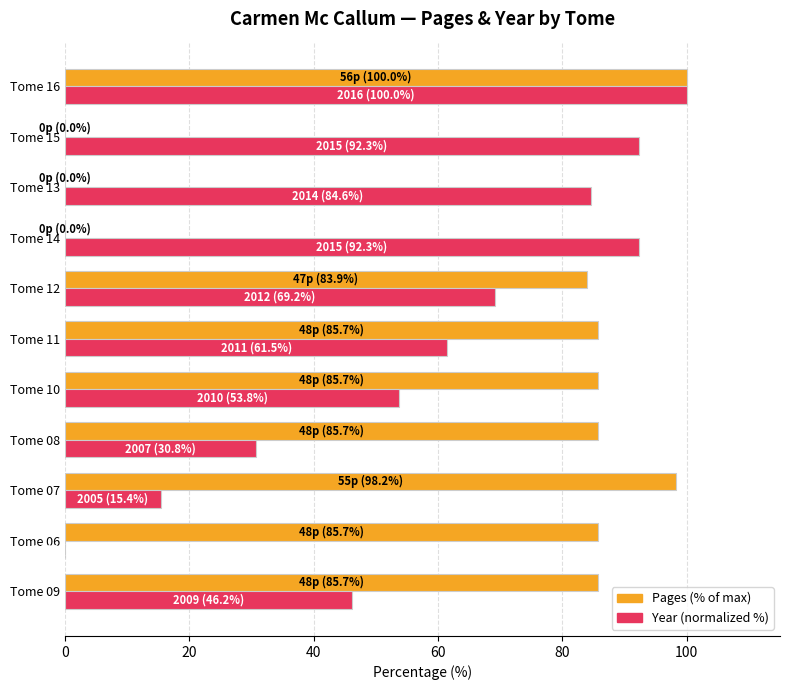

Is the value of Pages (% of max) at Tome 15 greater than the value of Year (normalized %) at Tome 10?

No